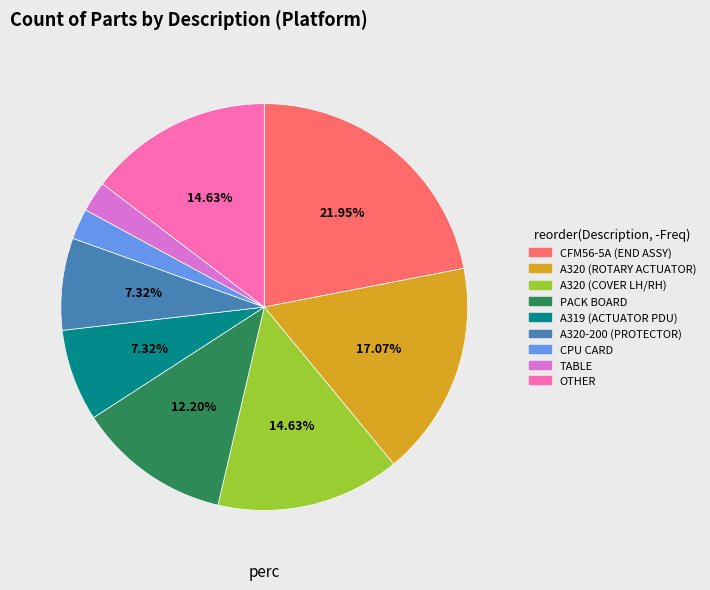

What is the ratio of the value at PACK BOARD to the value at OTHER?

0.8